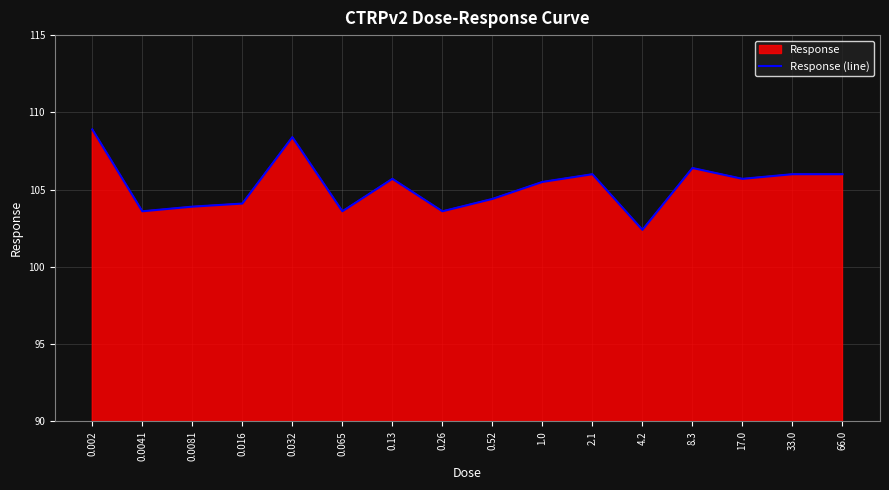

What is the value of the 2nd point from the left?

103.6